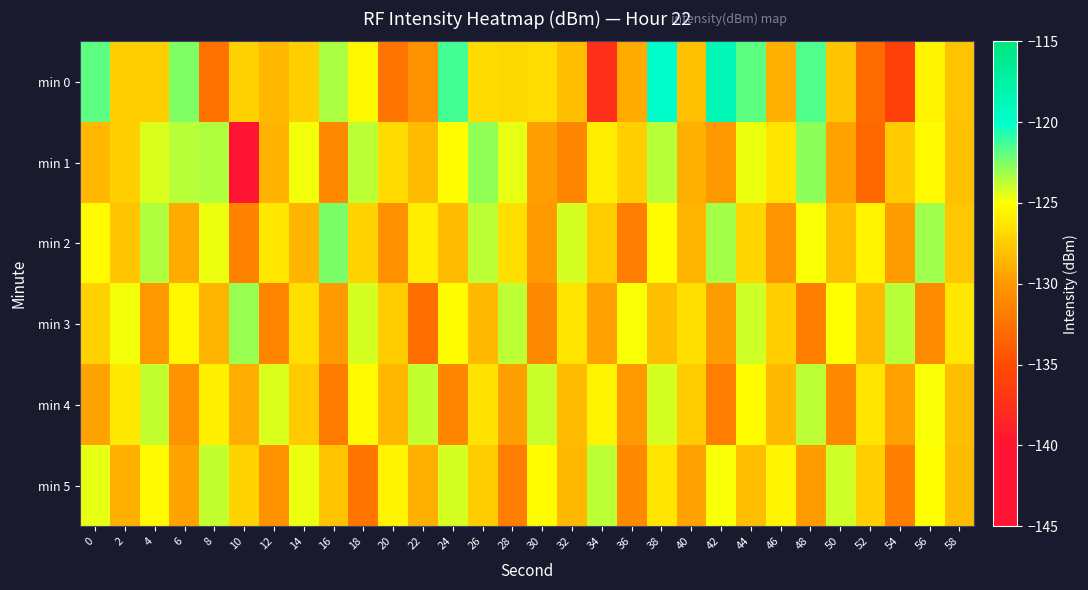

At which category does the chart reach its minimum across all series?

10